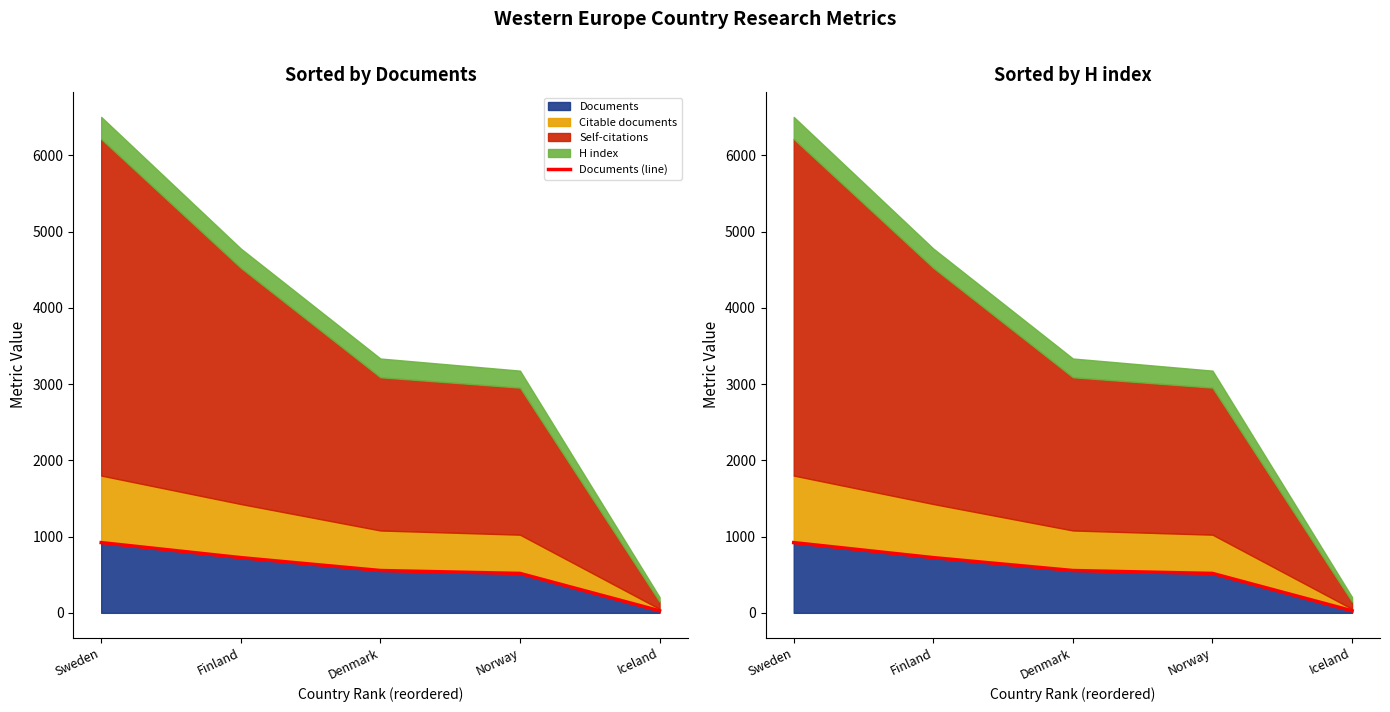

What is the difference between the second highest and second lowest values?

207